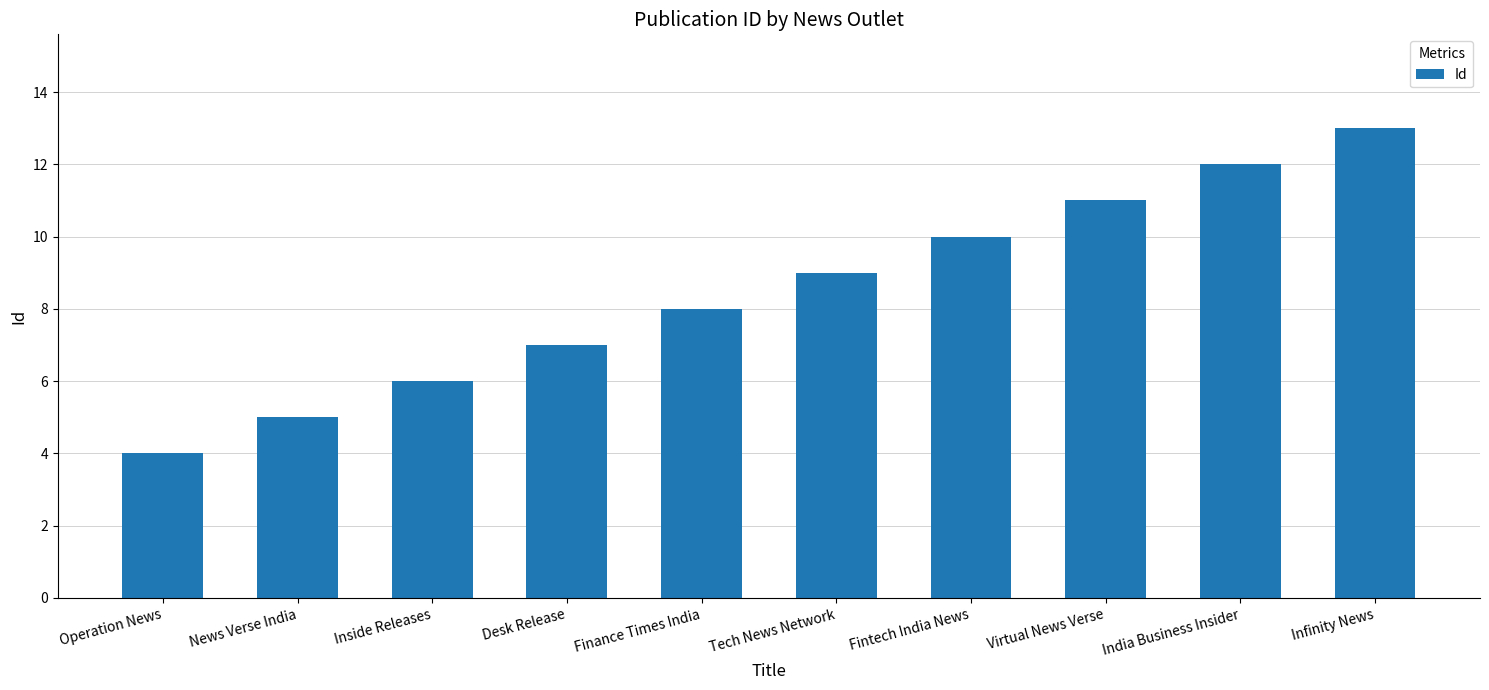

At which category does the chart reach its peak across all series?

Infinity News